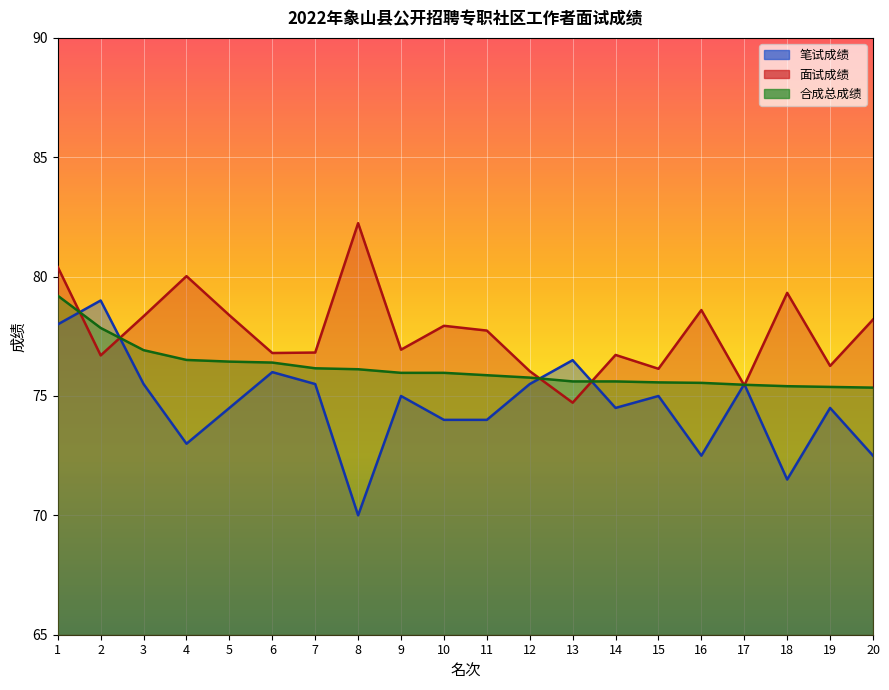

The 笔试成绩 series shows 116.9 at 11. True or false?

False